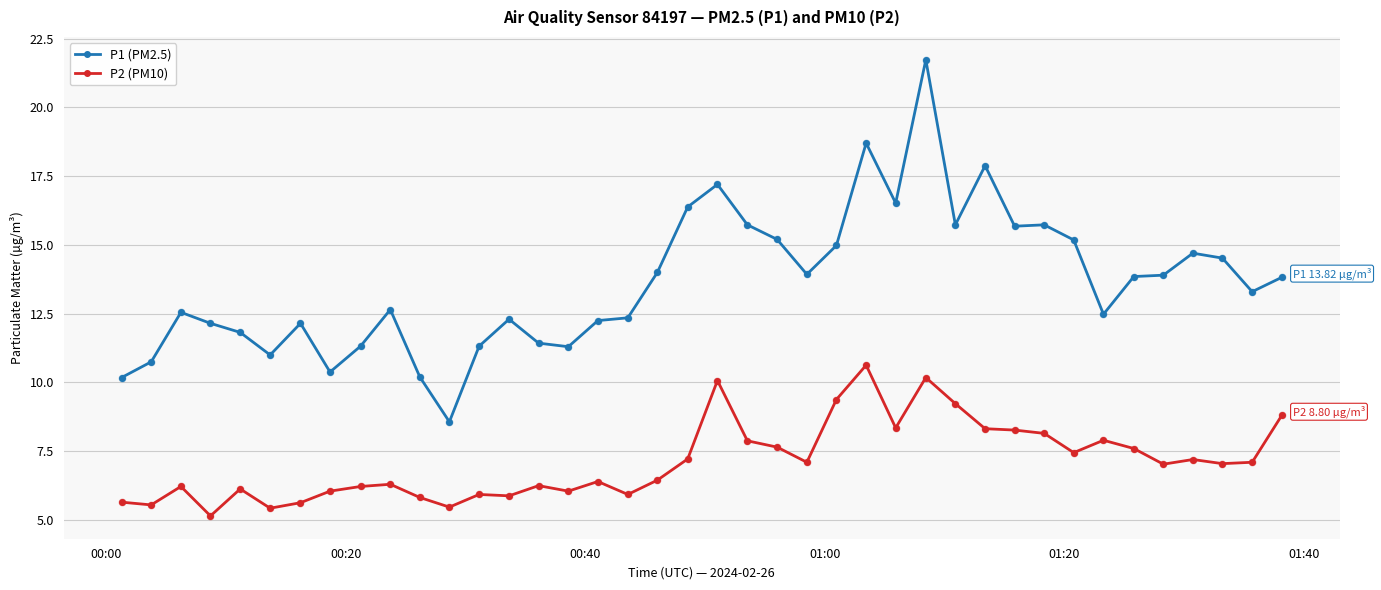

At how many categories does at least one series exceed 19?

1